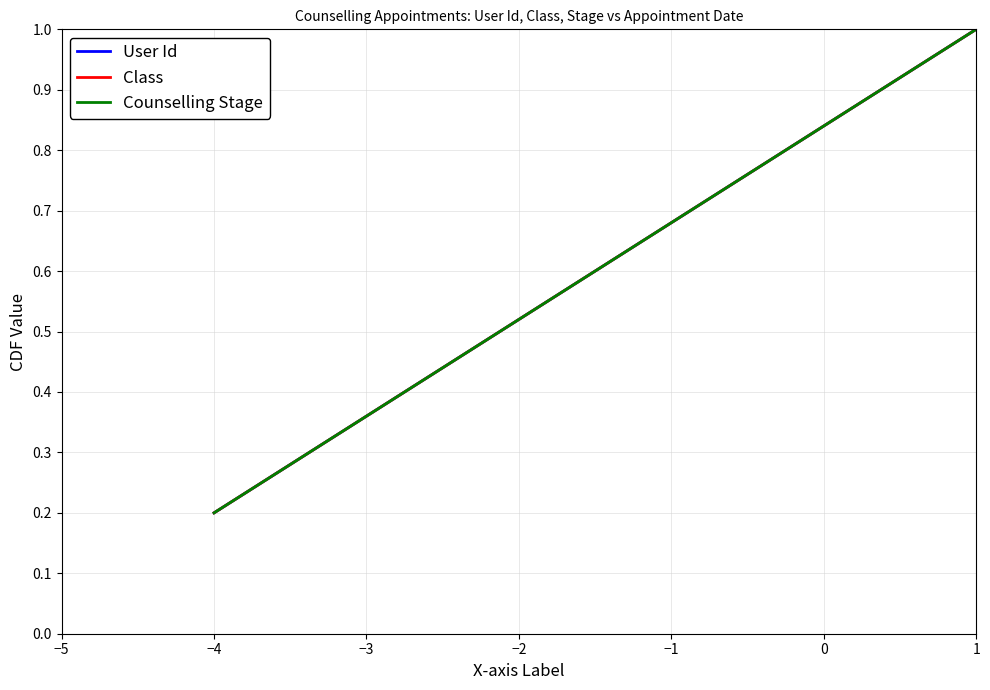

Is this an area chart (filled region under the line)?

No